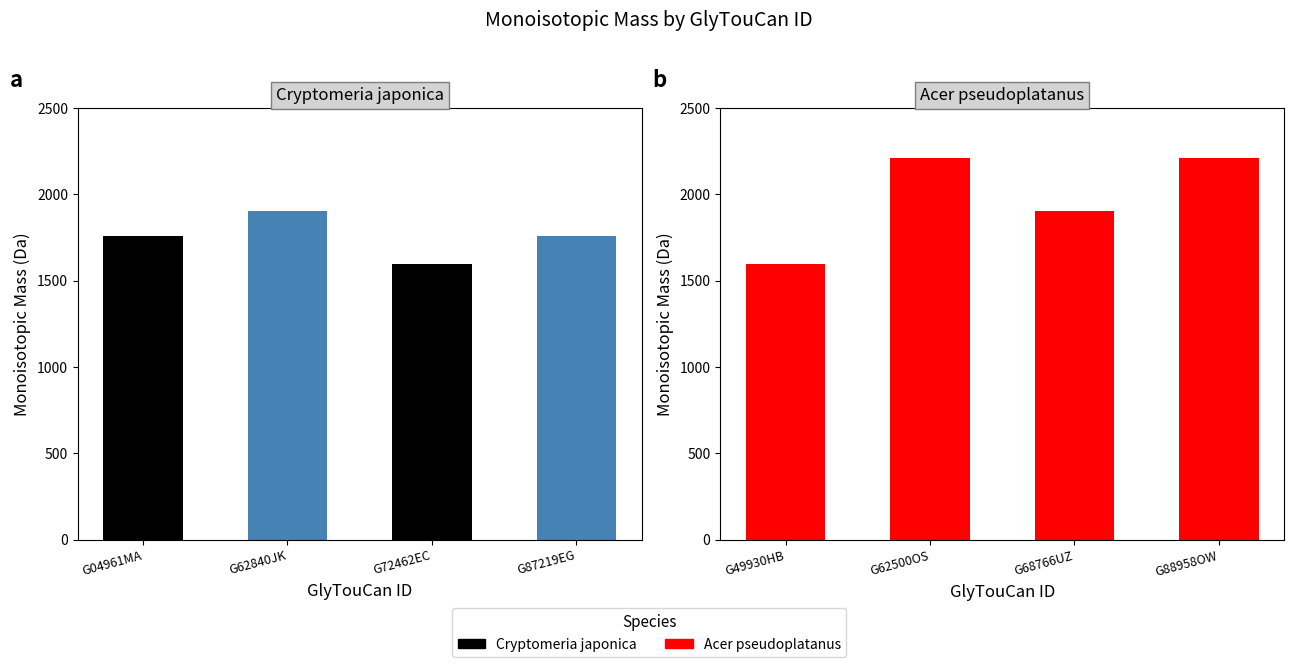

What is the difference between the values at G04961MA and G87219EG?

2.0